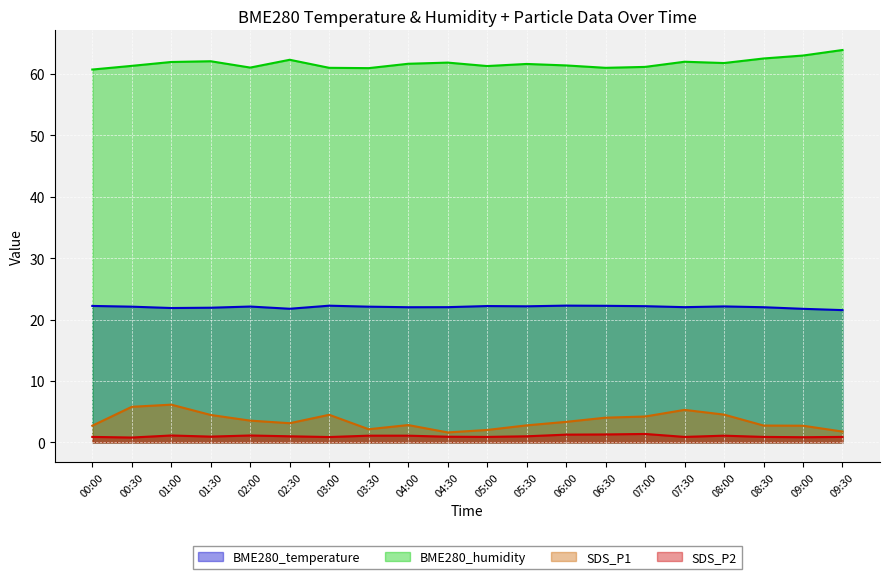

The BME280_temperature series shows 22.2 at 00:00. True or false?

True